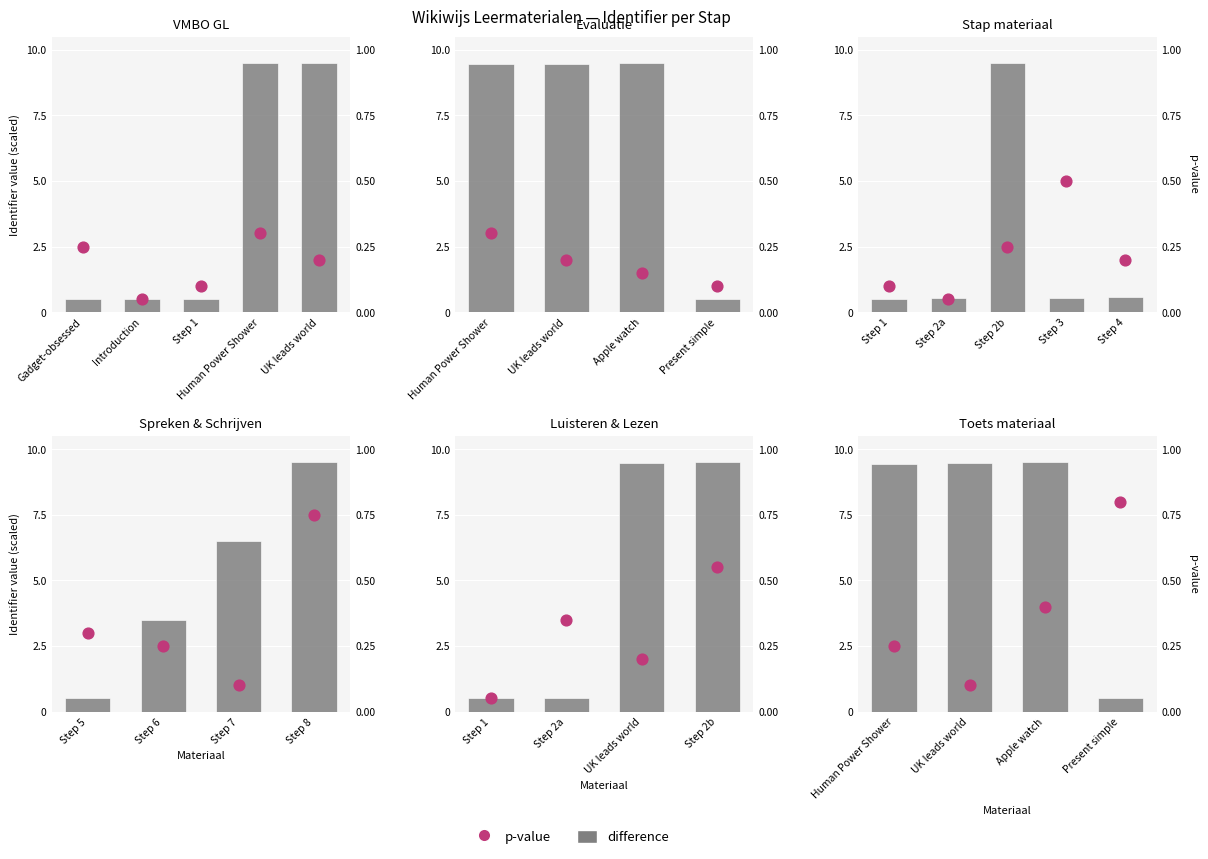

Which series contains the highest Y value?

difference